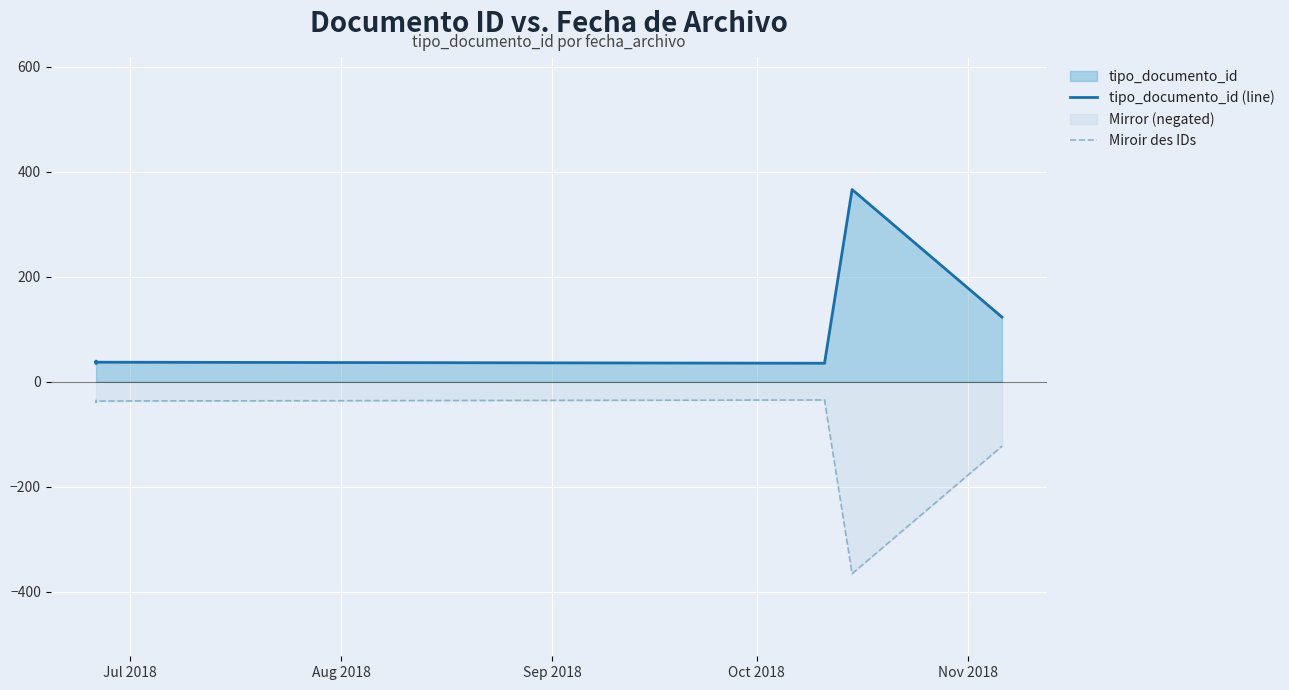

Which series changed the most between Oct 2018 and Nov 2018?

tipo_documento_id (line)